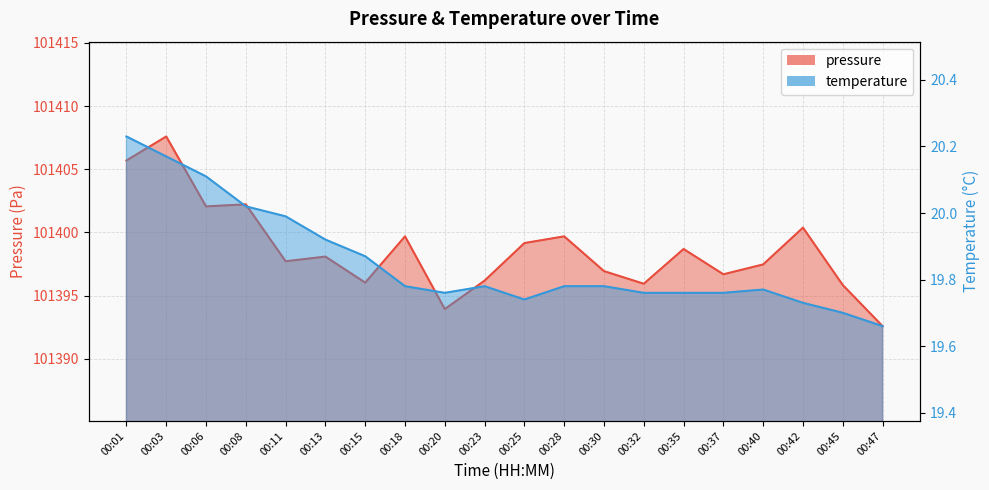

How many values in the pressure series exceed 101398?

10